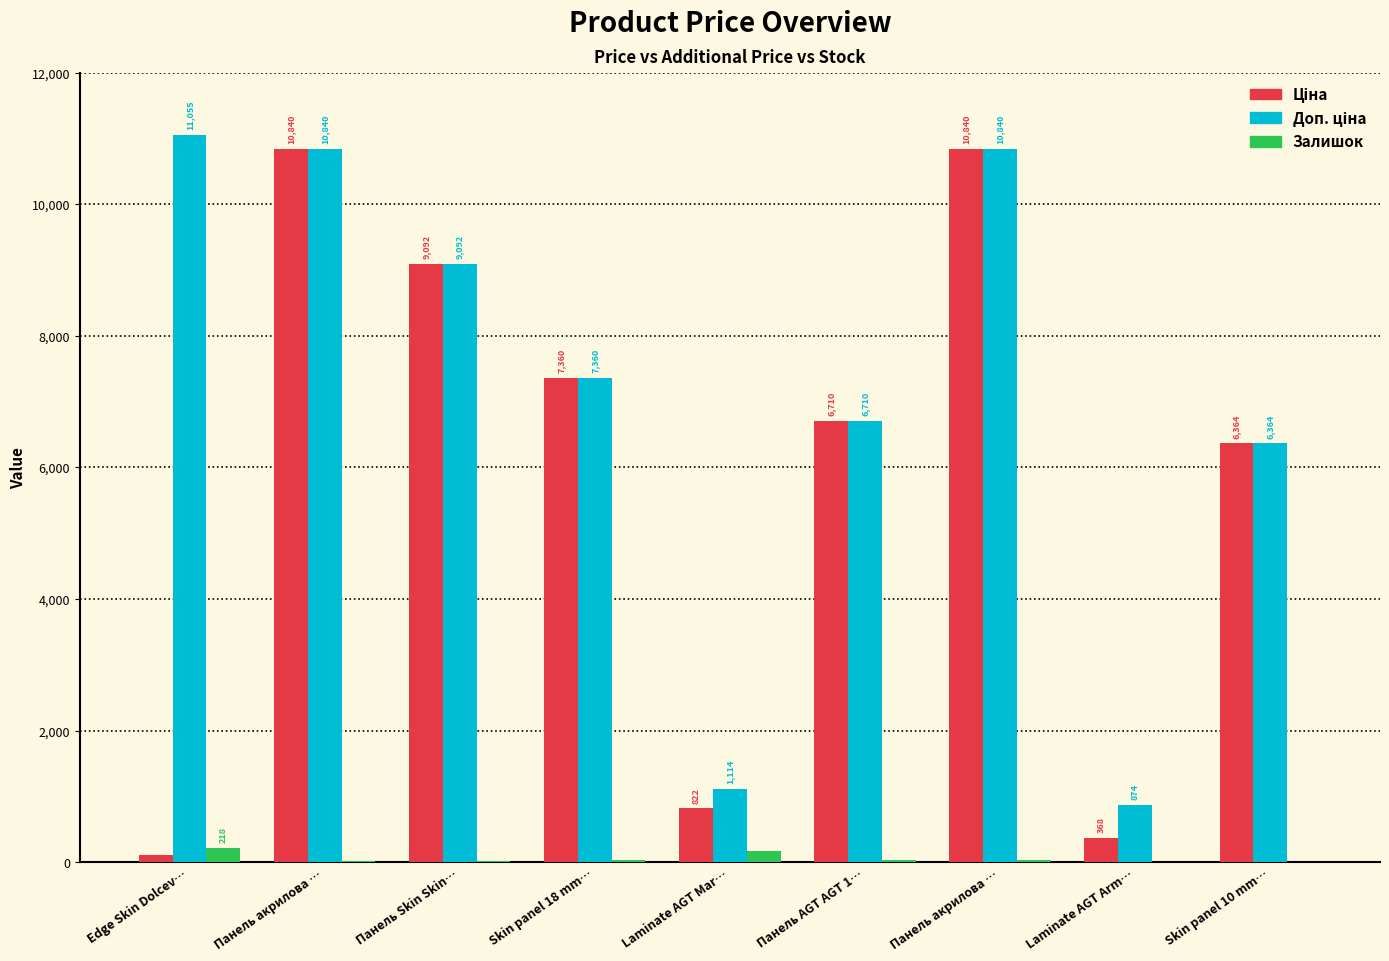

How many data points does each series have?

9